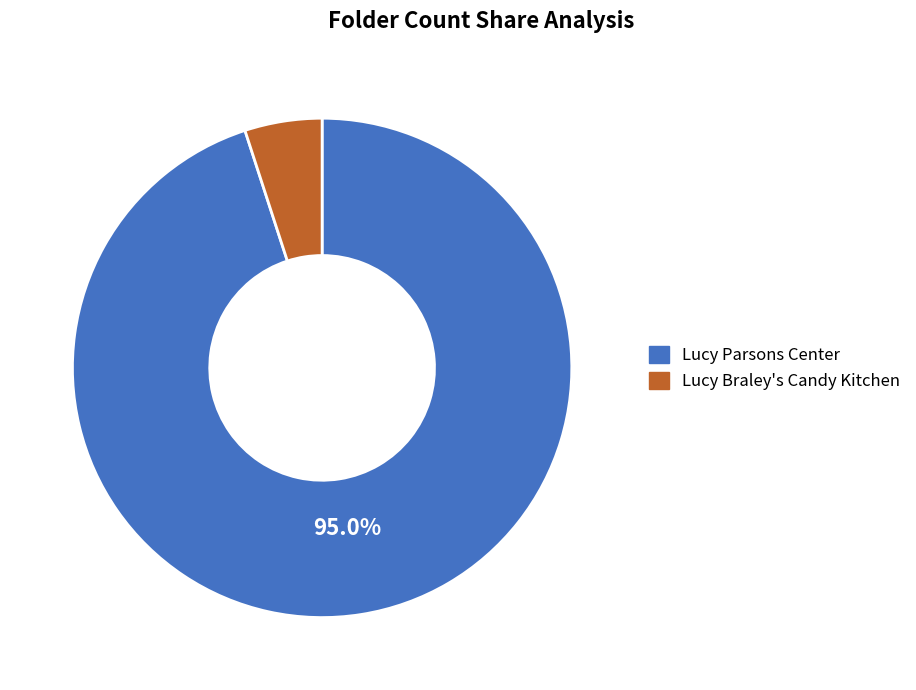

Do Lucy Braley's Candy Kitchen and Lucy Parsons Center together represent more than half of the pie?

Yes